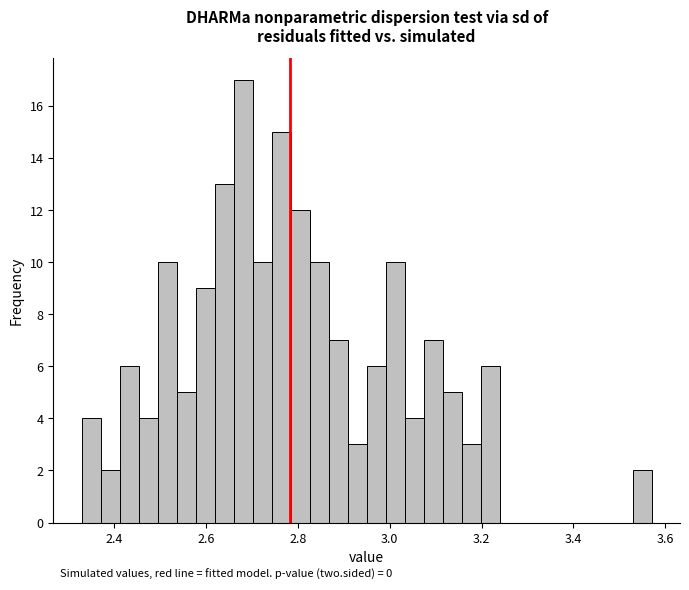

Around what value on the x-axis is the tallest bar? Give the approximate position of its centre, as read against the axis.

2.68